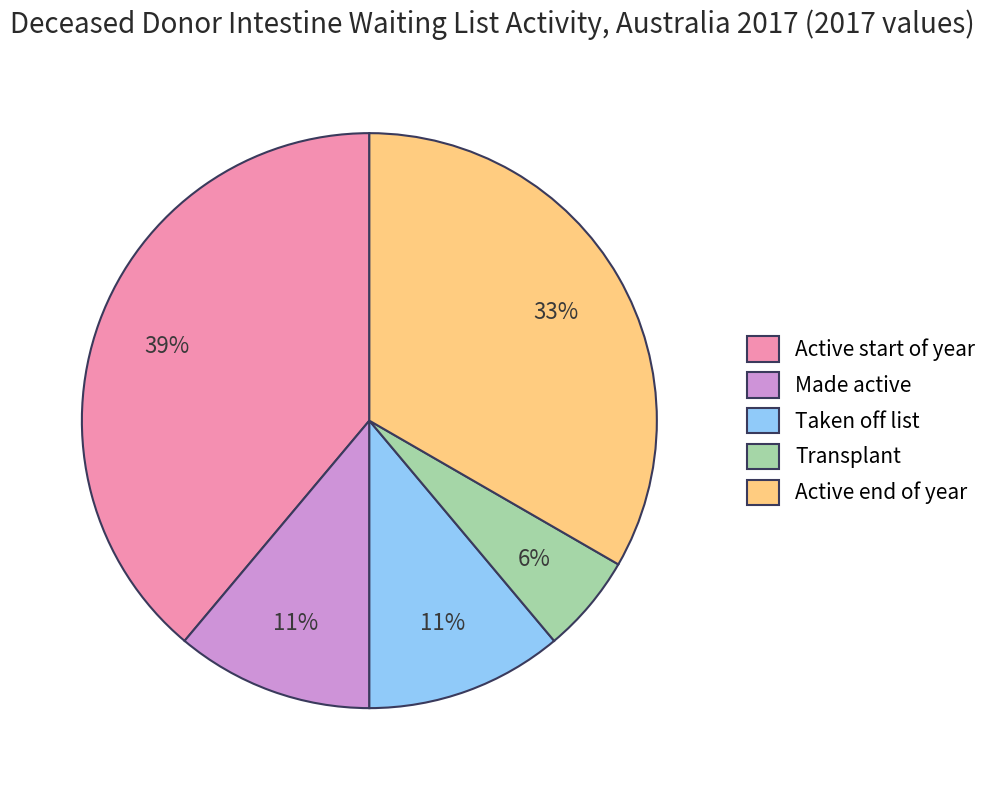

Combined, do Transplant and Taken off list account for over 50%?

No